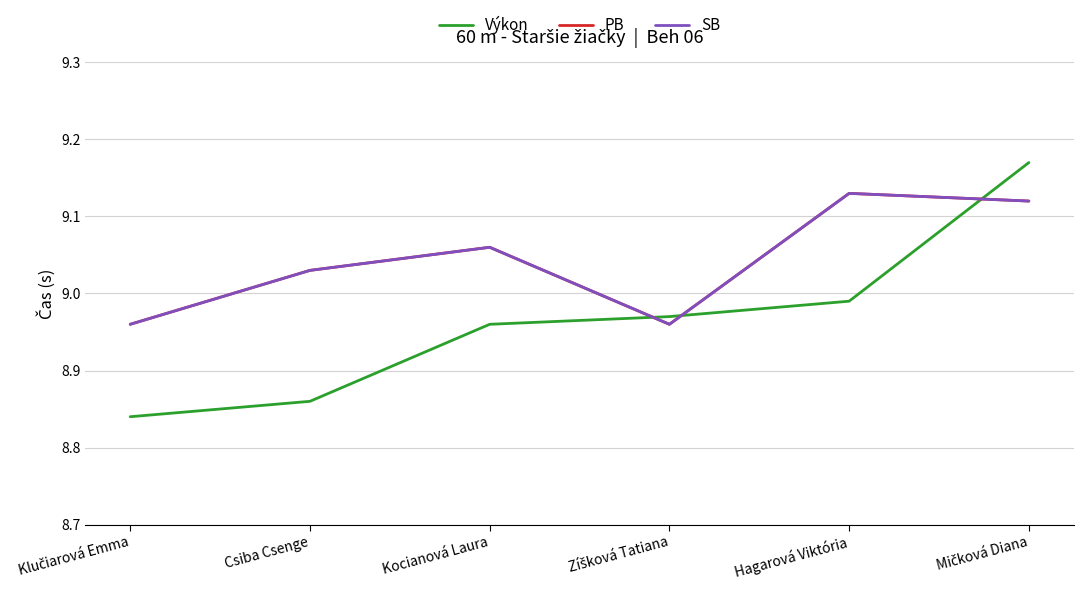

What is the approximate value of PB at Csiba Csenge?

9.0